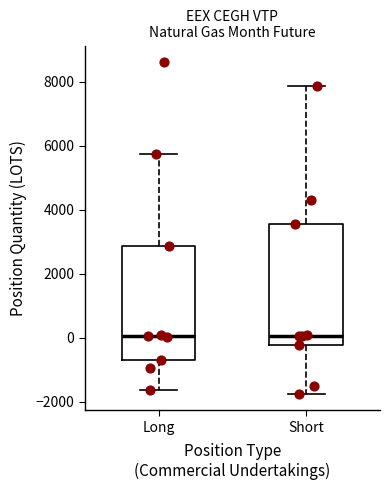

Reading left to right, transcribe this box plot: for each box, give where its median line is, the range the box spans, and where its two whiskers end, as read against the y-axis. The values are not printed on the chart, so give them approximately, as read against the axis.

Long: median 0, box -600 to 2800, whiskers -1600 to 5800
Short: median 0, box -200 to 3600, whiskers -1800 to 7800